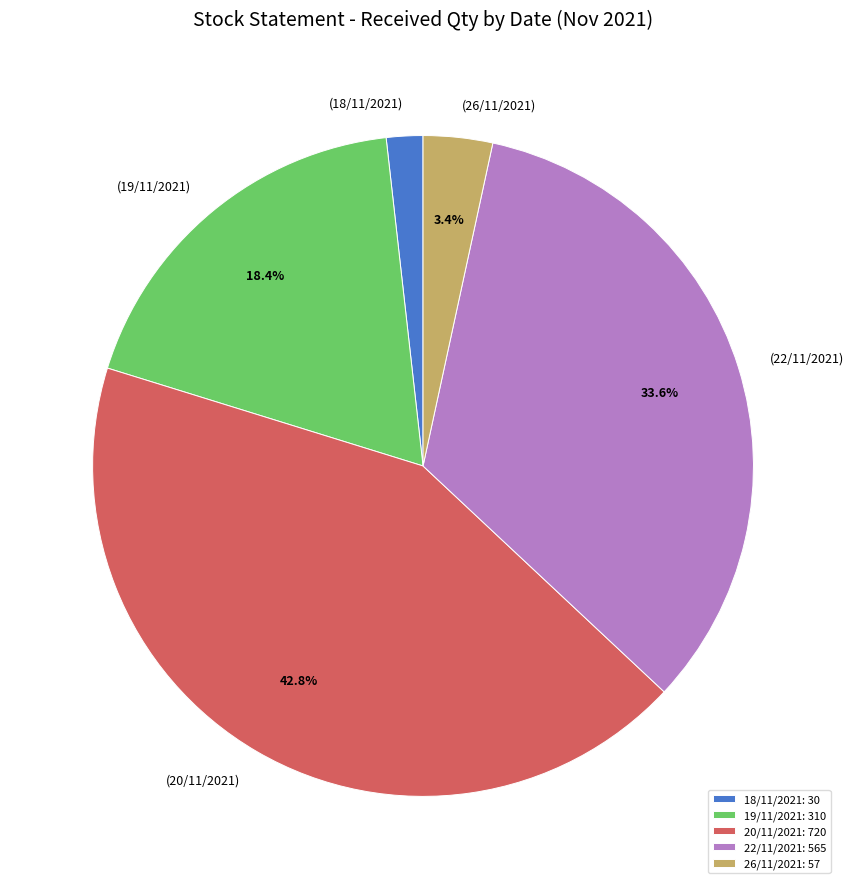

Rank the categories by value from highest to lowest.

20/11/2021: 720, 22/11/2021: 565, 19/11/2021: 310, 26/11/2021: 57, 18/11/2021: 30